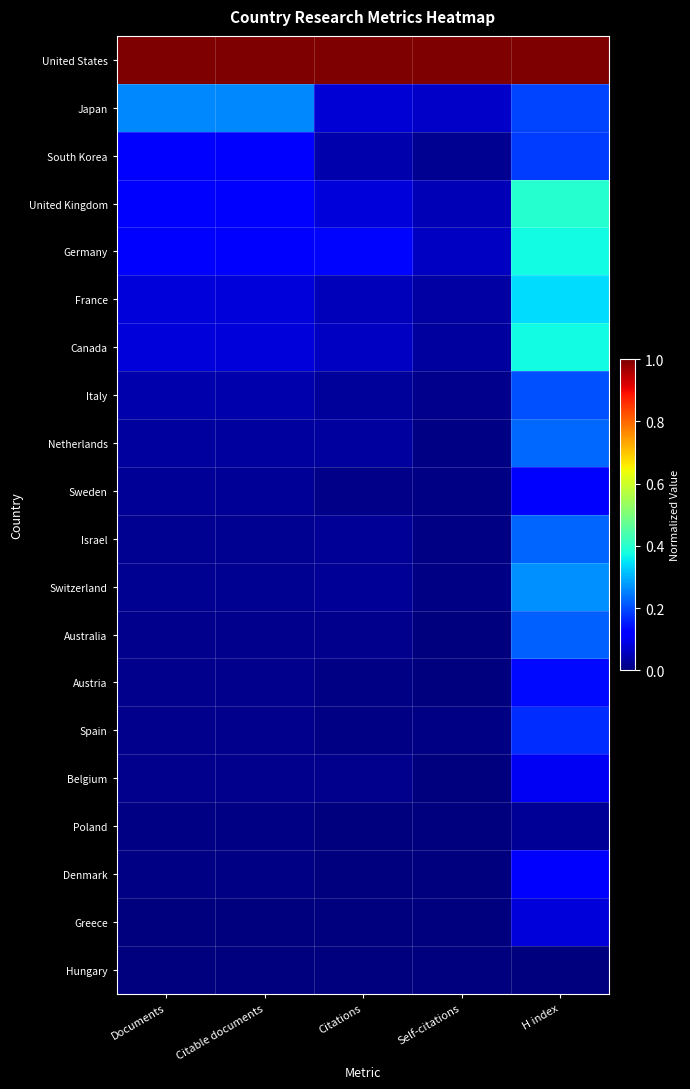

Which has a higher value, Citations or H index?

Citations